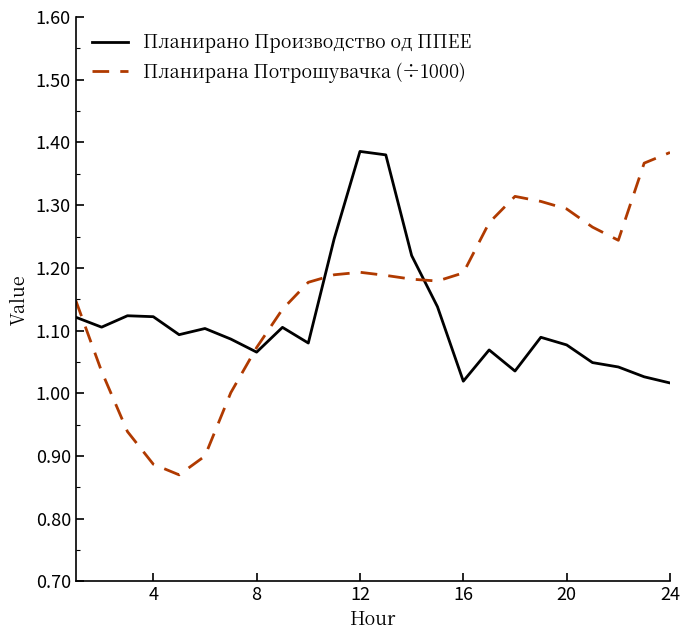

Which series has the largest range (max minus min)?

Планирана Потрошувачка (÷1000)